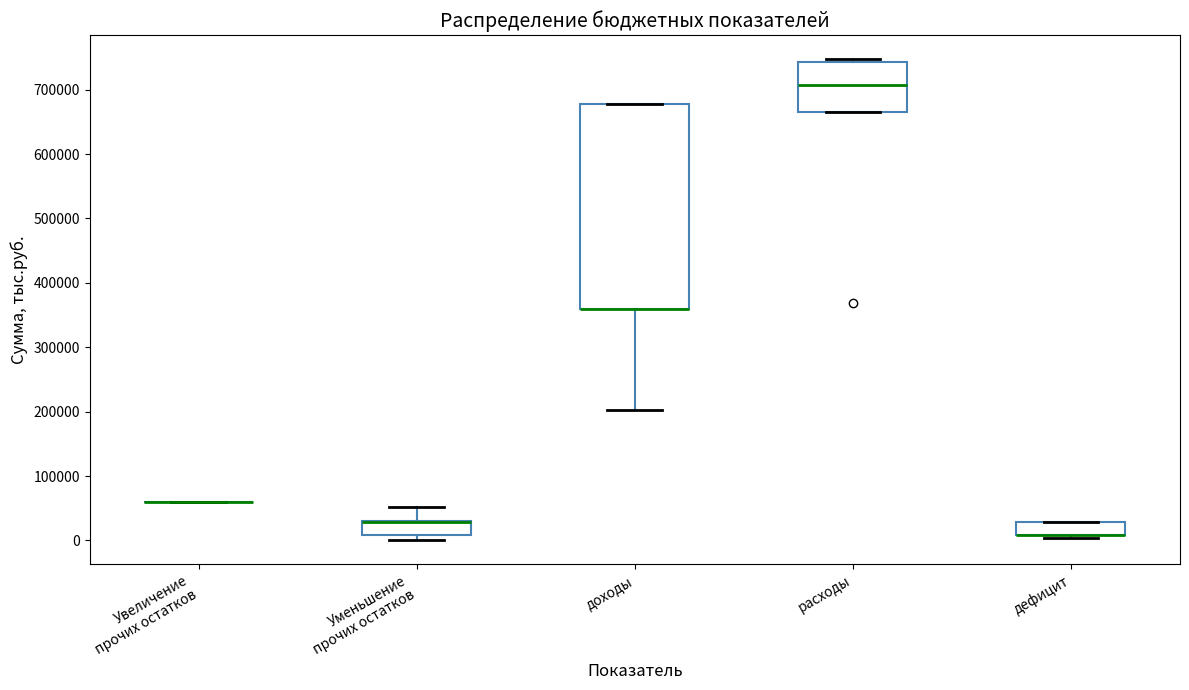

Reading left to right, transcribe this box plot: for each box, give where its median line is, the range the box spans, and where its two whiskers end, as read against the y-axis. The values are not printed on the chart, so give them approximately, as read against the axis.

Увеличение прочих остатков: box collapsed to a line at 60000, whiskers 60000 to 60000
Уменьшение прочих остатков: median 30000 (drawn on the box's upper edge), box 10000 to 30000, whiskers 0 to 50000
доходы: median 360000 (drawn on the box's lower edge), box 360000 to 680000, whiskers 200000 to 680000
расходы: median 710000, box 670000 to 740000, whiskers 670000 to 750000
дефицит: median 10000 (drawn on the box's lower edge), box 10000 to 30000, whiskers 0 to 30000